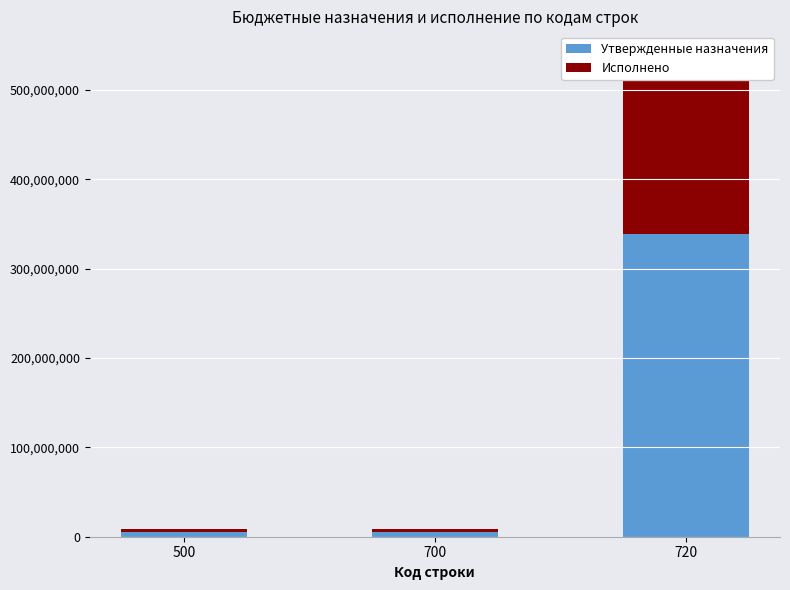

Is it true that Исполнено equals 108583533.9 at 720?

False